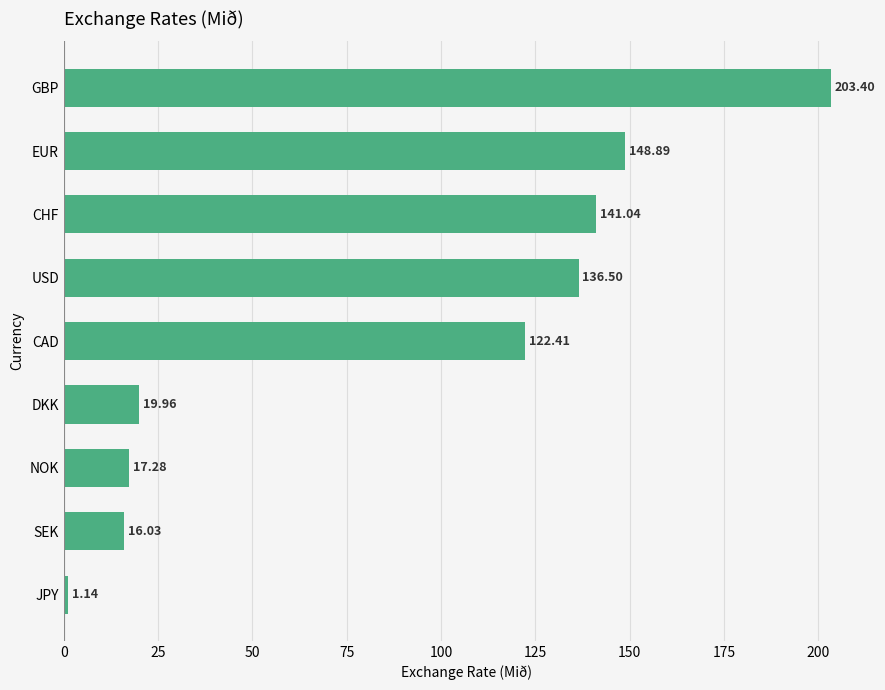

Where is the data nearest to the value 102?

CAD